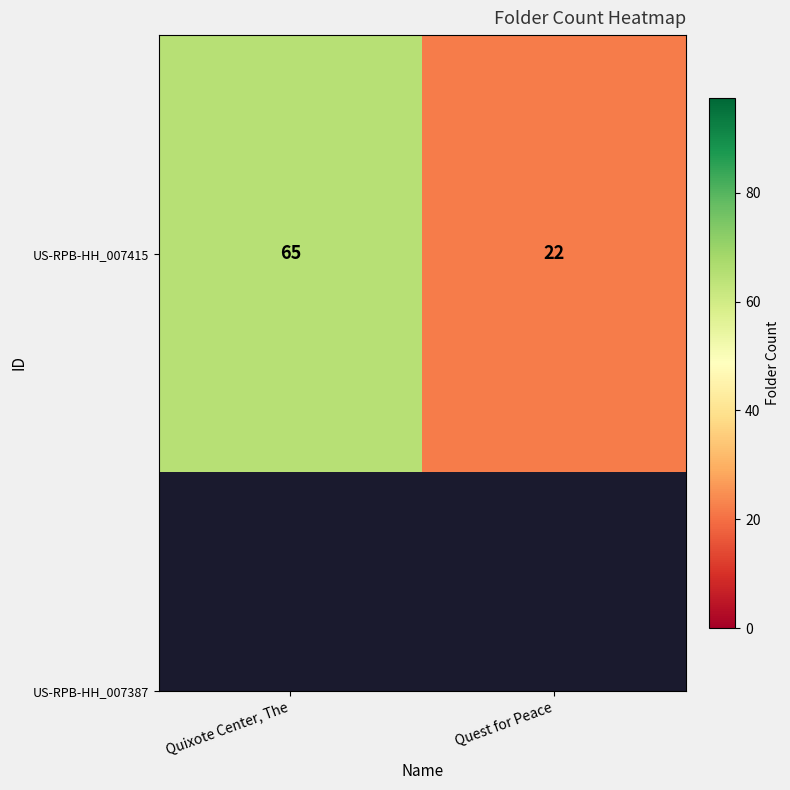

Rank the categories by value from lowest to highest.

Quest for Peace, Quixote Center, The